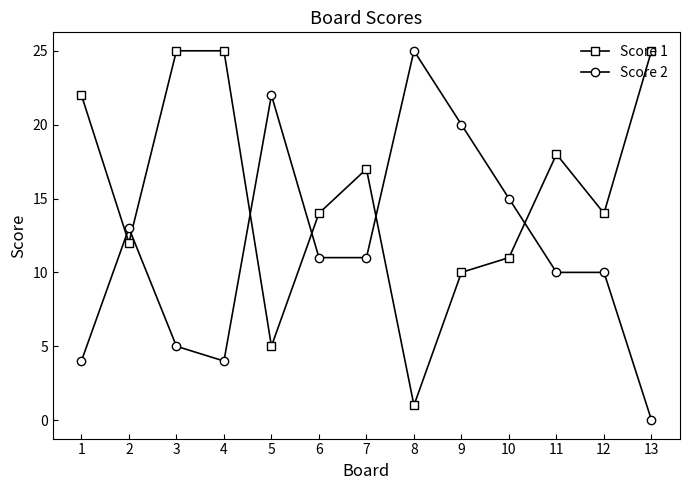

At which label does Score 2 reach its minimum?

13